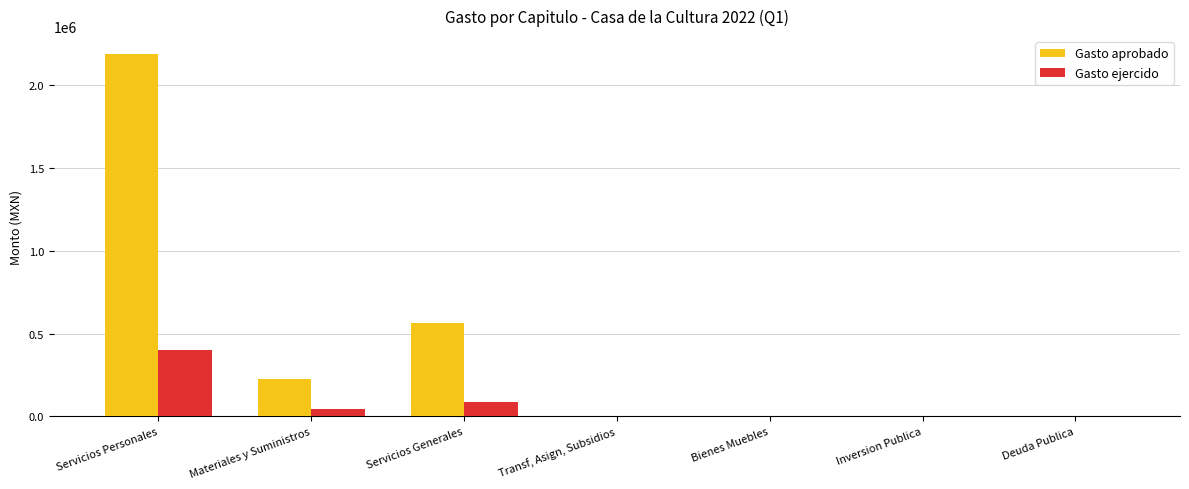

What is the average value of the Gasto aprobado series?

425037.7